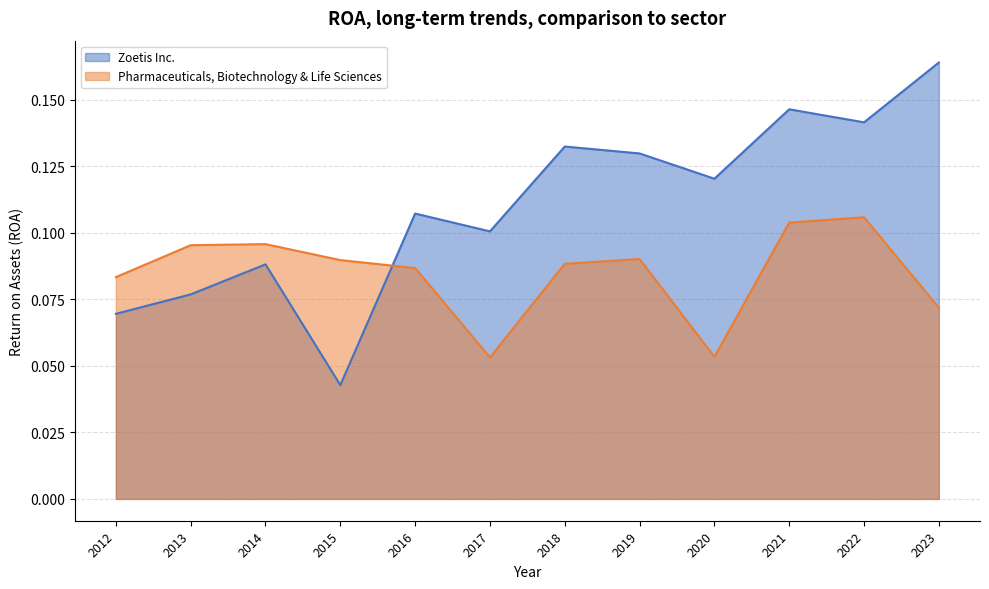

Reading right to left, what are all the values shown in this chart?

Zoetis Inc.: 2012=0.1	2013=0.1	2014=0.1	2015=0.0	2016=0.1	2017=0.1	2018=0.1	2019=0.1	2020=0.1	2021=0.1	2022=0.1	2023=0.2
Pharmaceuticals, Biotechnology & Life Sciences: 2012=0.1	2013=0.1	2014=0.1	2015=0.1	2016=0.1	2017=0.1	2018=0.1	2019=0.1	2020=0.1	2021=0.1	2022=0.1	2023=0.1